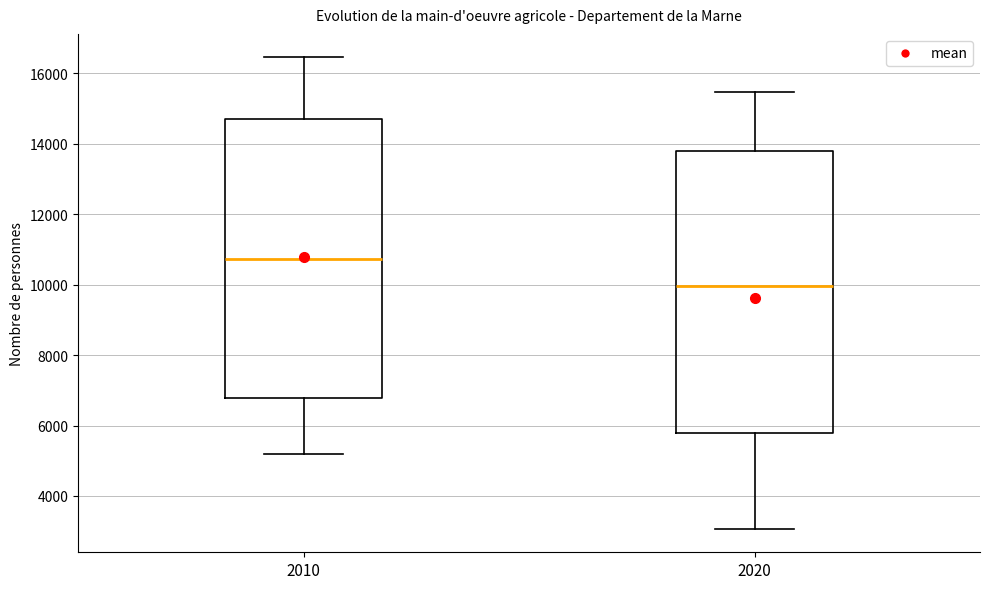

Which box's median line is the lowest?

2020